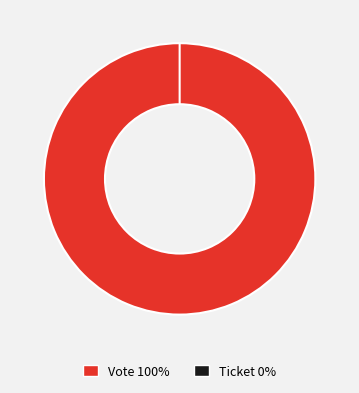

How many slices are in this pie chart?

2